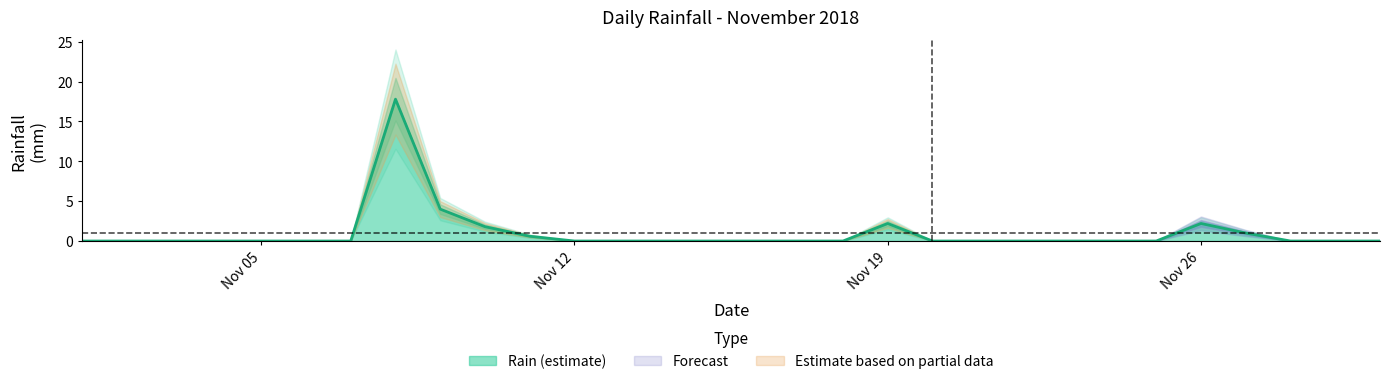

The Rain (estimate) series shows 8.0 at Nov 12. True or false?

False